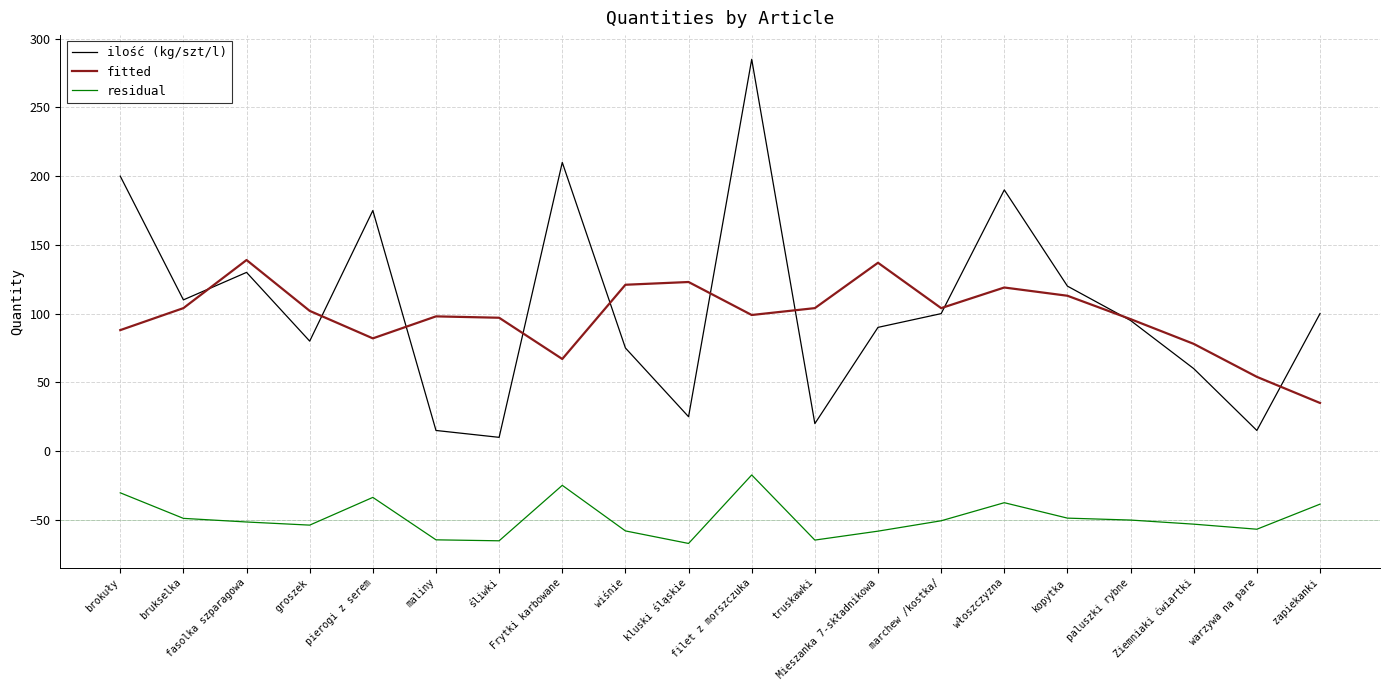

How many interior local peaks does the ilość (kg/szt/l) series have?

5